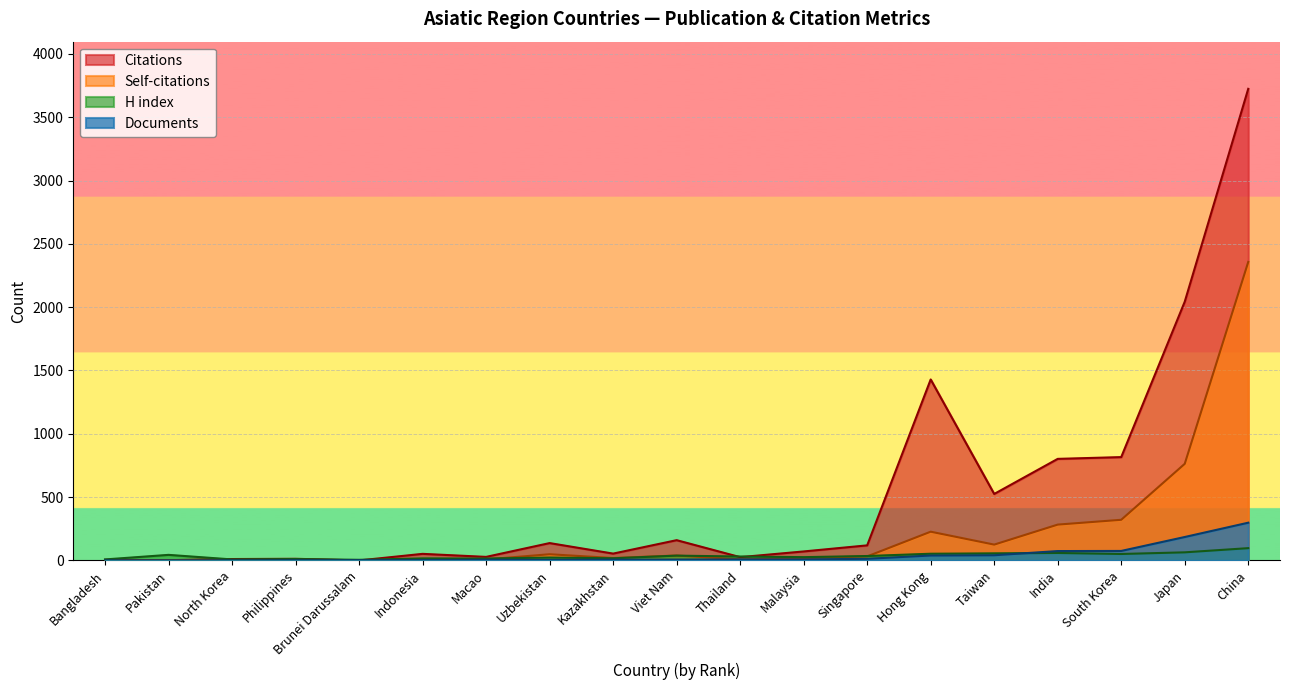

Which series changed the most between Indonesia and Japan?

Citations